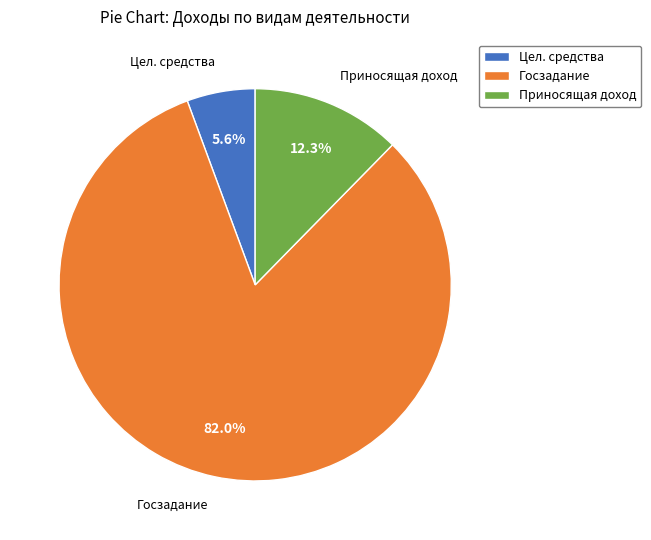

Rank the categories by value from lowest to highest.

Цел. средства, Приносящая доход, Госзадание